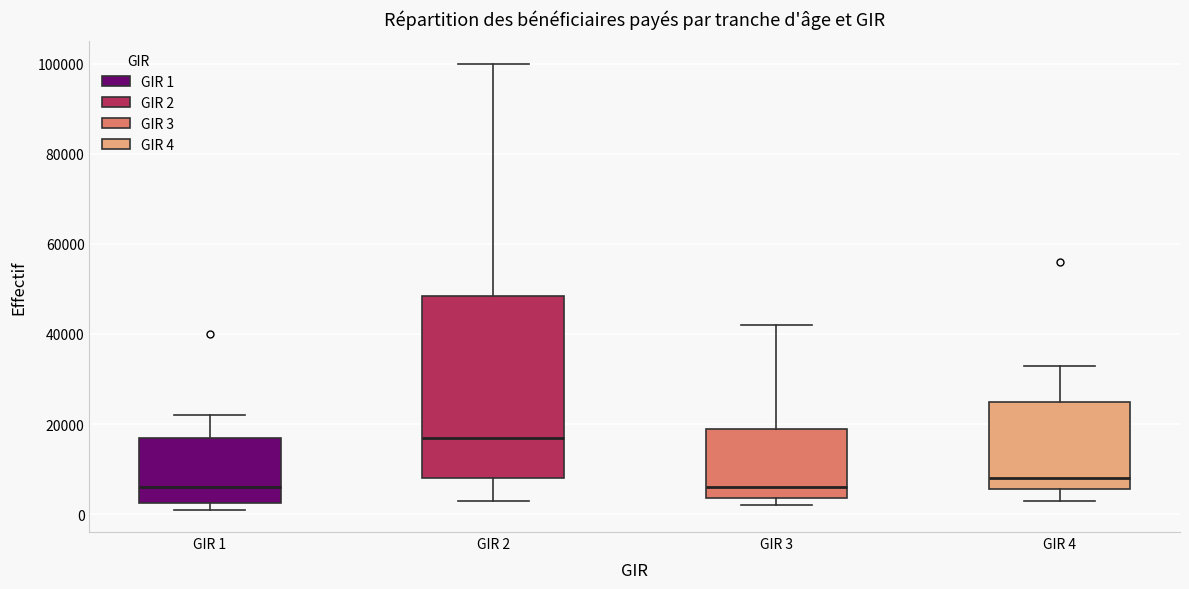

Where does the median line of the box for GIR 1 sit on the y-axis? The values are not printed on the chart, so give them approximately, as read against the axis.

6000